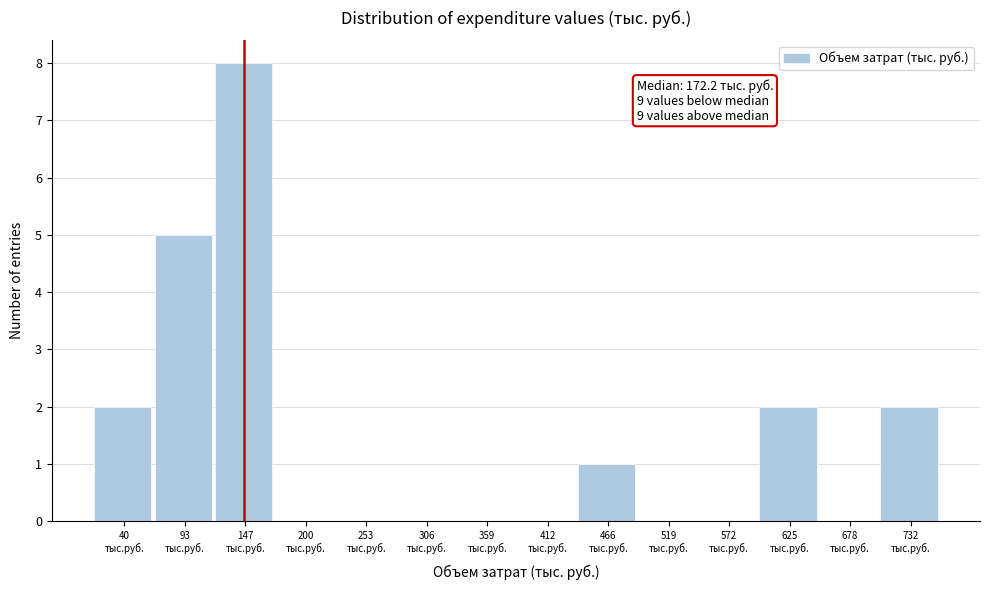

What is the maximum value shown in the chart?

8